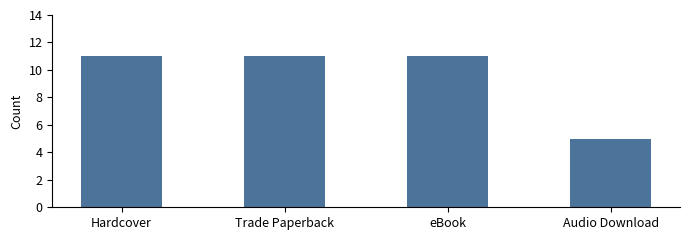

How many bars are there in total?

4